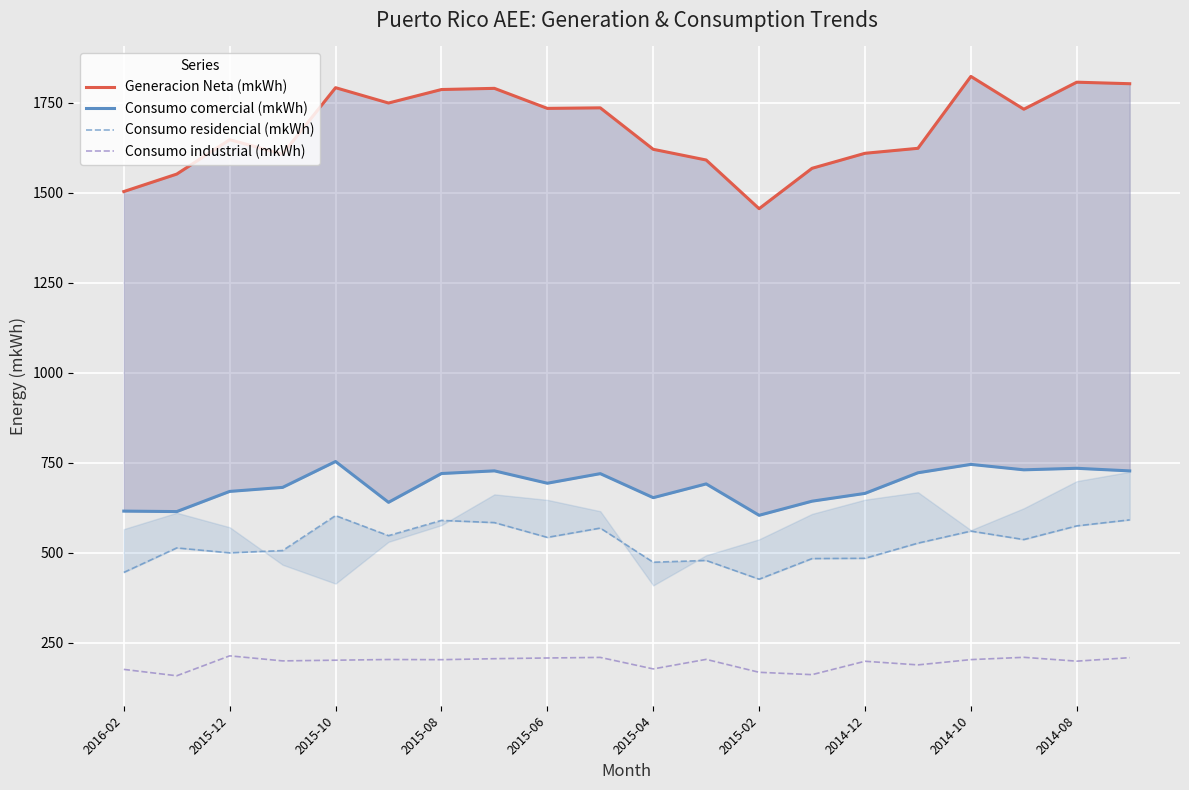

What position from the right is 2016-02?

20